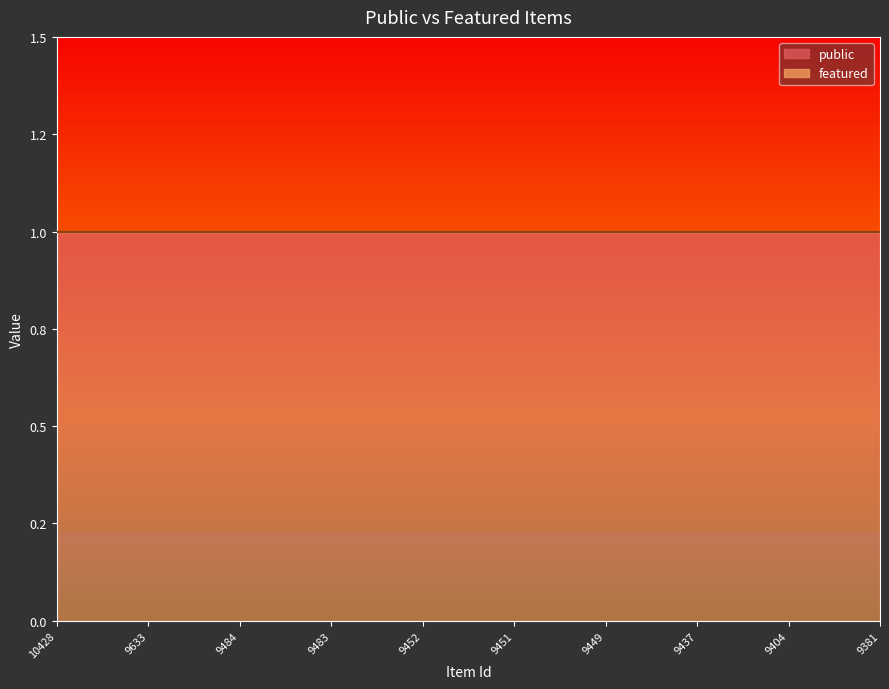

Reading left to right, extract all data points from this chart.

public: 10428=1	9633=1	9484=1	9483=1	9452=1	9451=1	9449=1	9437=1	9404=1	9381=1
featured: 10428=0	9633=0	9484=0	9483=0	9452=0	9451=0	9449=0	9437=0	9404=0	9381=0